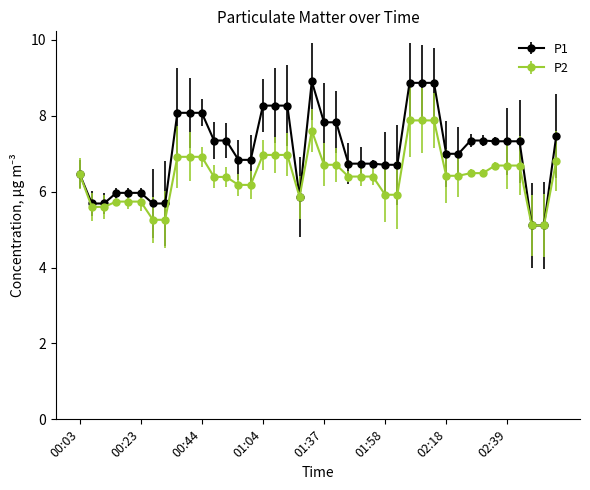

Which series has the largest total across all categories?

P1